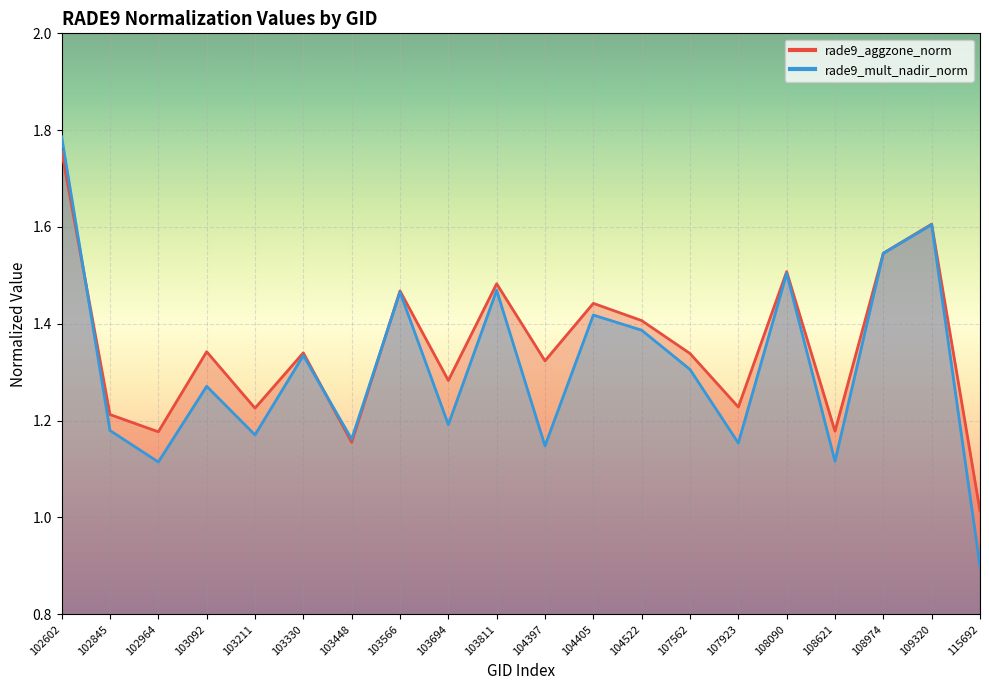

What is the difference between the rade9_mult_nadir_norm values at 108974 and 107923?

0.4